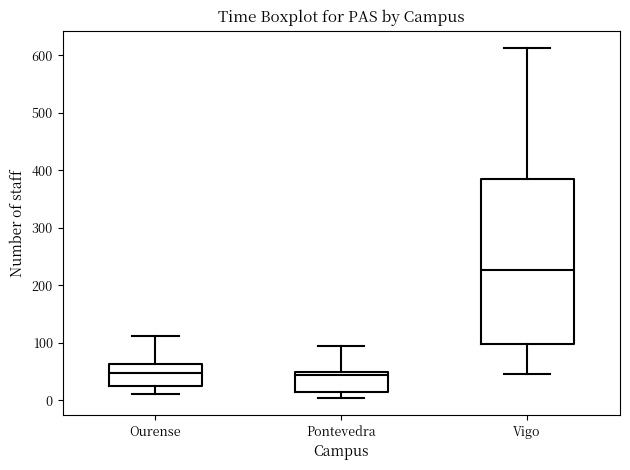

Reading left to right, read every box against the y-axis: the position of its median line, the range the box covers, and the ends of its whiskers. The values are not printed on the chart, so give them approximately, as read against the axis.

Ourense: median 50, box 30 to 60, whiskers 10 to 110
Pontevedra: median 40, box 10 to 50, whiskers 10 (just below the box's lower edge) to 90
Vigo: median 230, box 100 to 390, whiskers 50 to 610